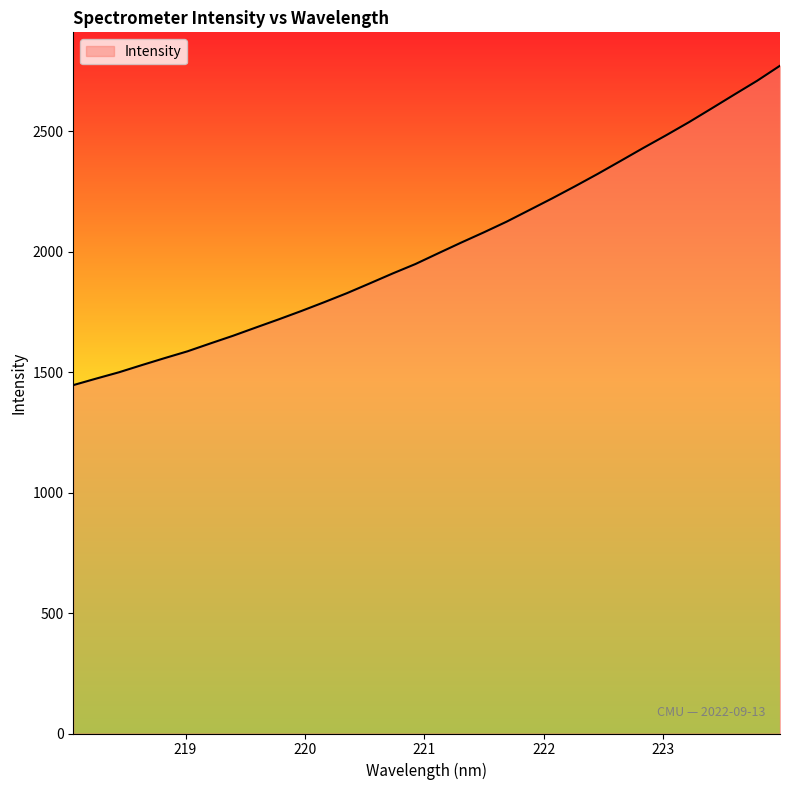

What is the difference between the maximum and minimum values?

1326.3